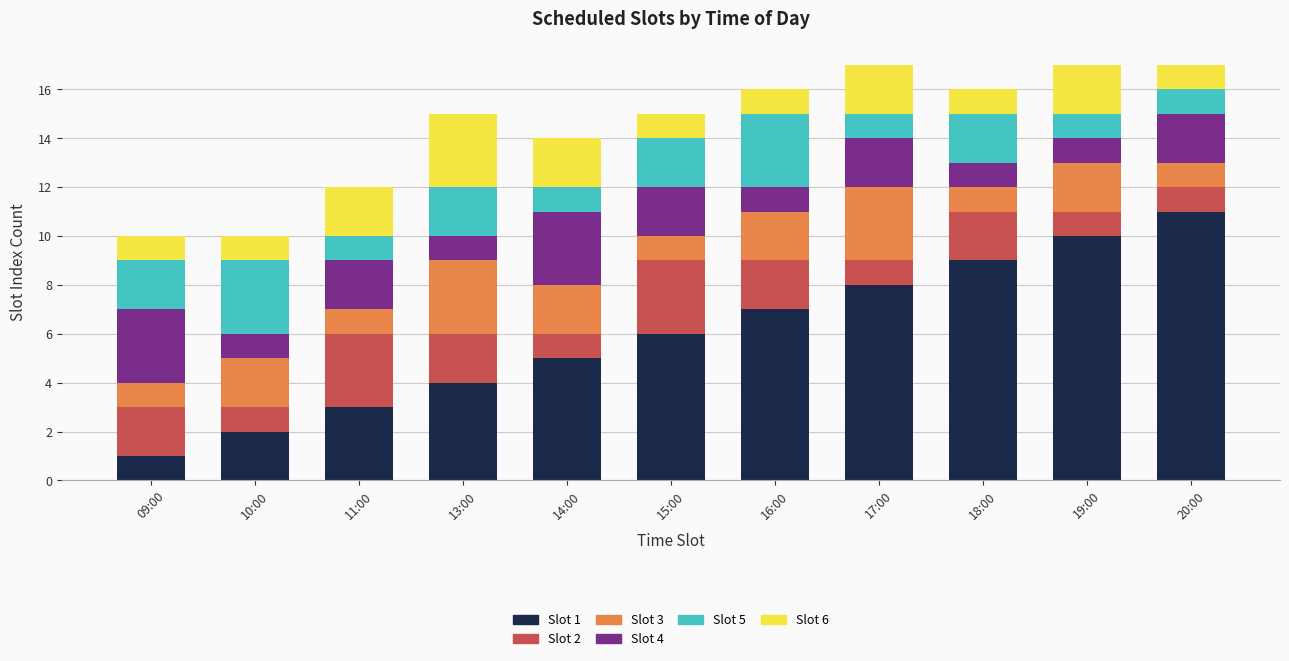

Which category has the lowest value in the Slot 1 series?

09:00